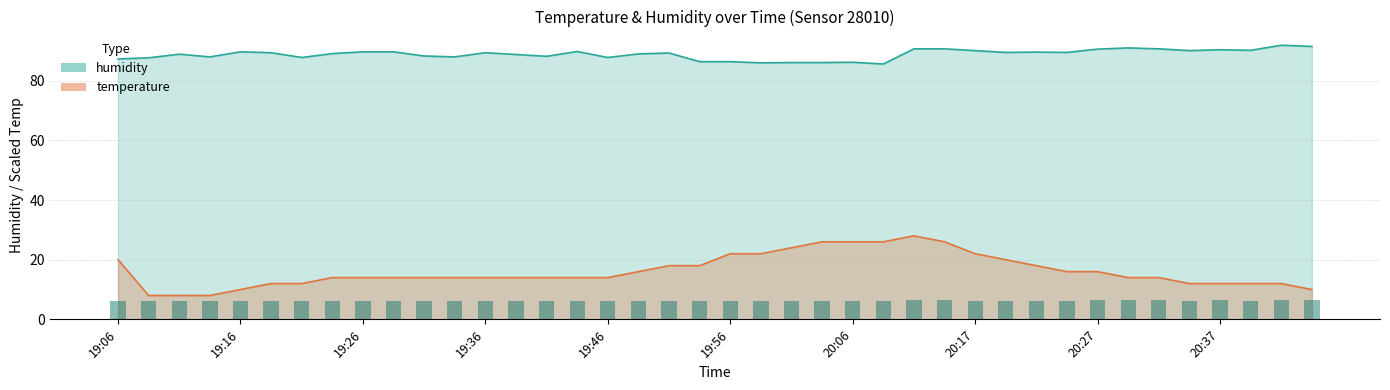

At 20:42, list the series in order from largest to smallest.

humidity, temperature